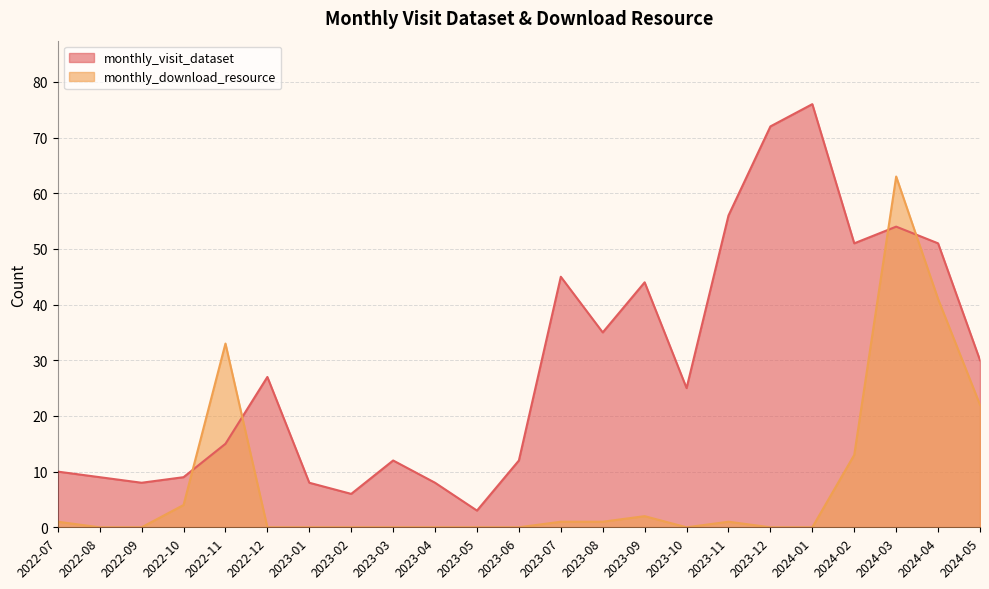

Reading left to right, transcribe all the data shown in this chart.

monthly_visit_dataset: 10	9	8	9	15	27	8	6	12	8	3	12	45	35	44	25	56	72	76	51	54	51	30
monthly_download_resource: 1	0	0	4	33	0	0	0	0	0	0	0	1	1	2	0	1	0	0	13	63	41	22